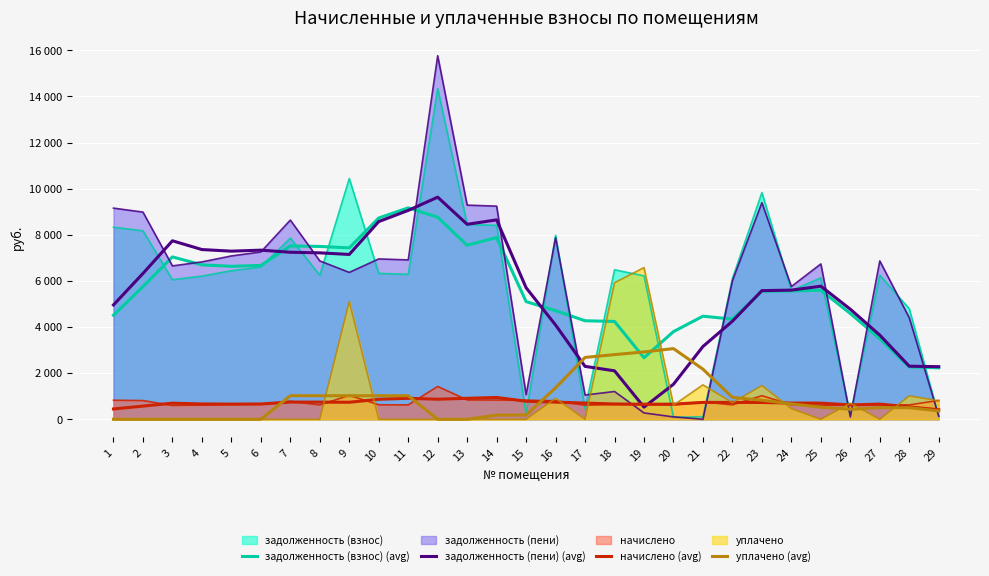

The задолженность (взнос) (avg) series shows 7430.9 at 9. True or false?

True